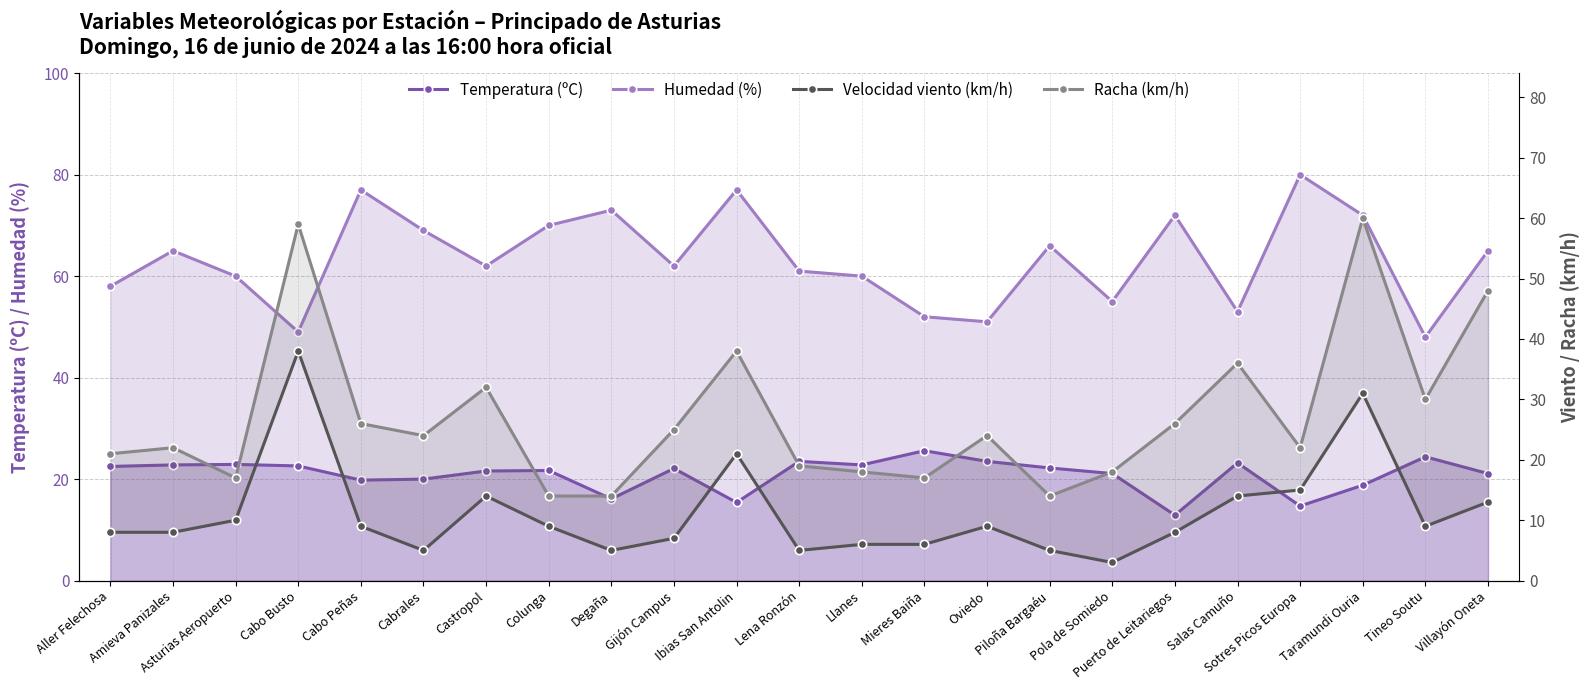

What position from the left is Cabo Busto?

4